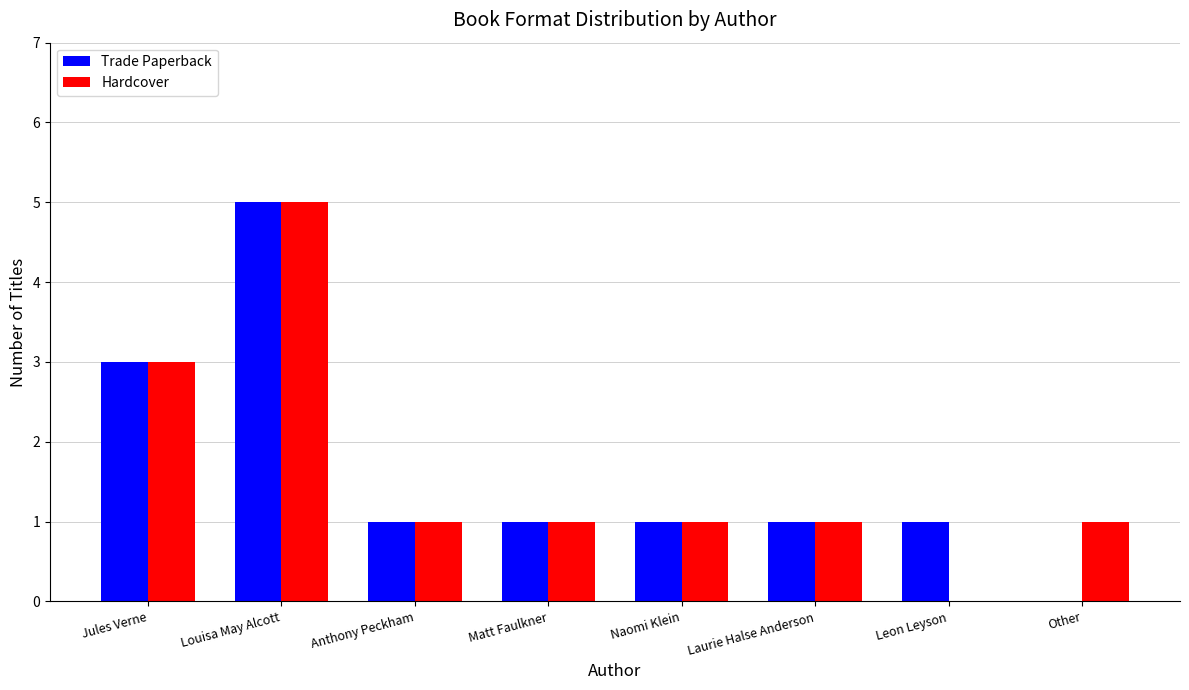

The Hardcover series shows 5 at Louisa May Alcott. True or false?

True